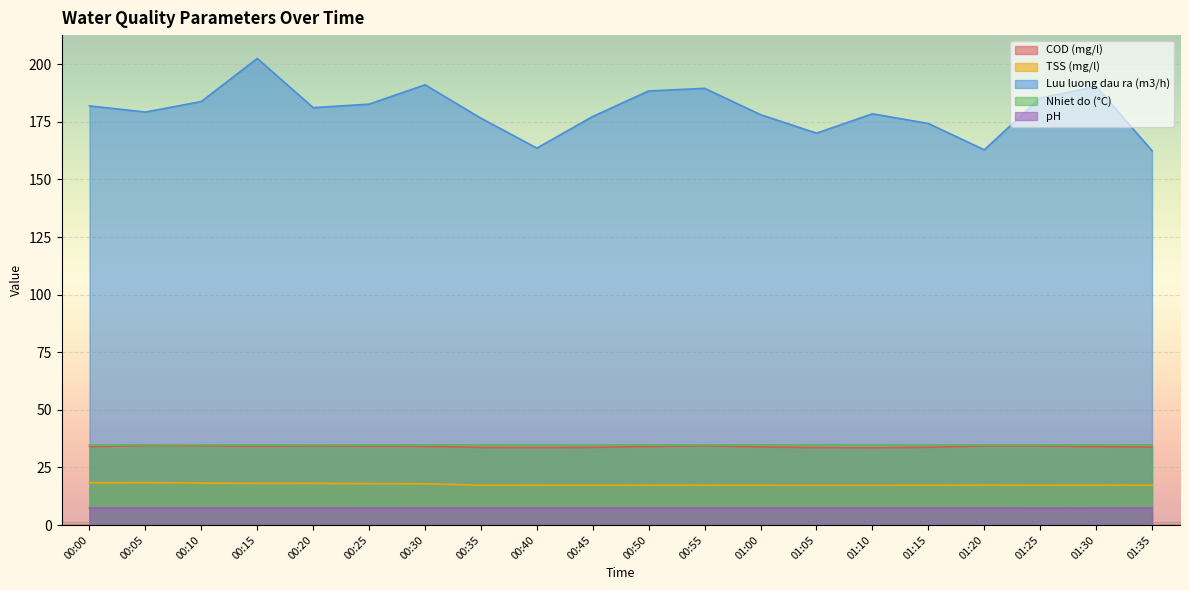

How many distinct data groups are displayed?

5